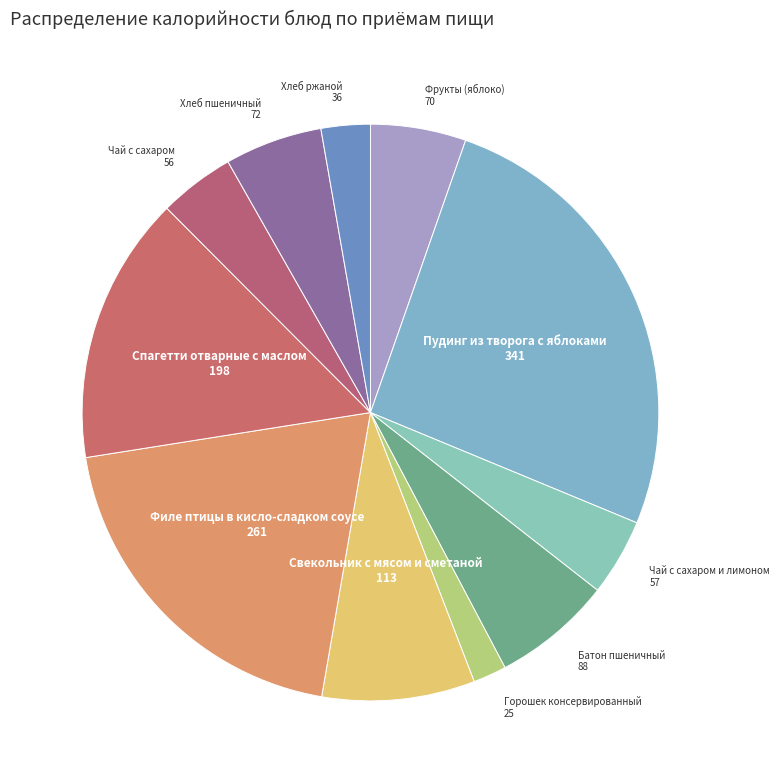

To the nearest percent, what is the average slice percentage?

9%